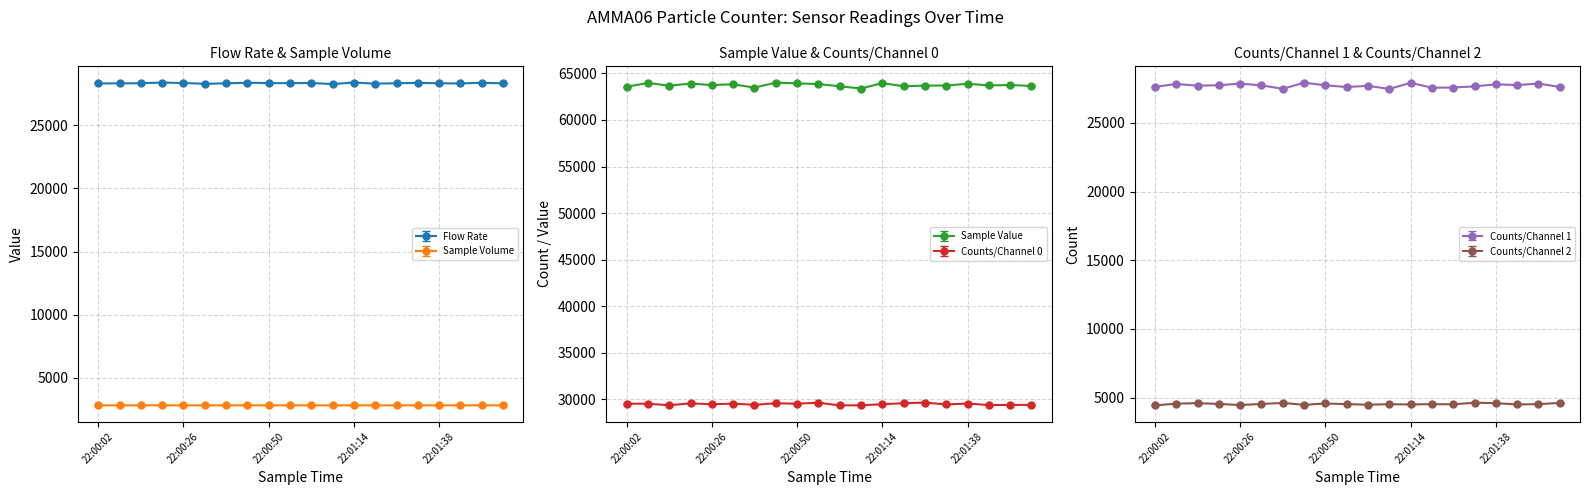

How many distinct data groups are displayed?

6